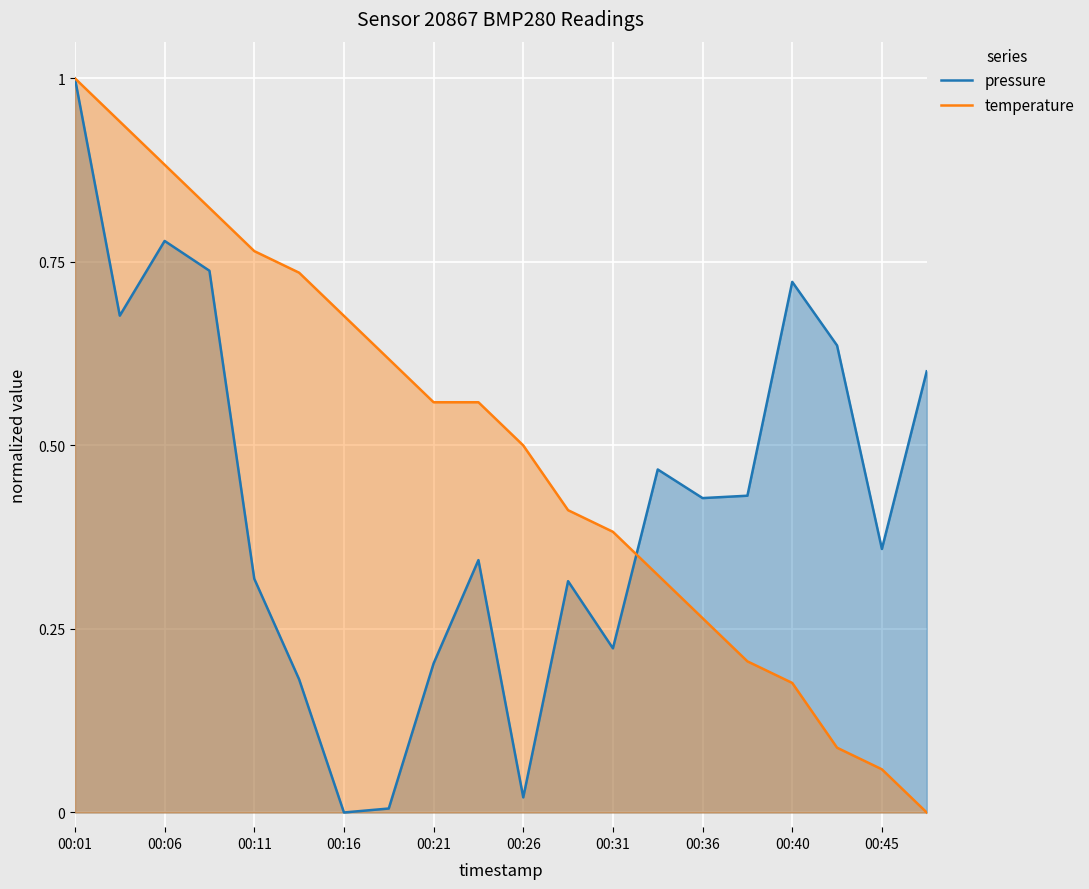

How many series are shown in this chart?

2